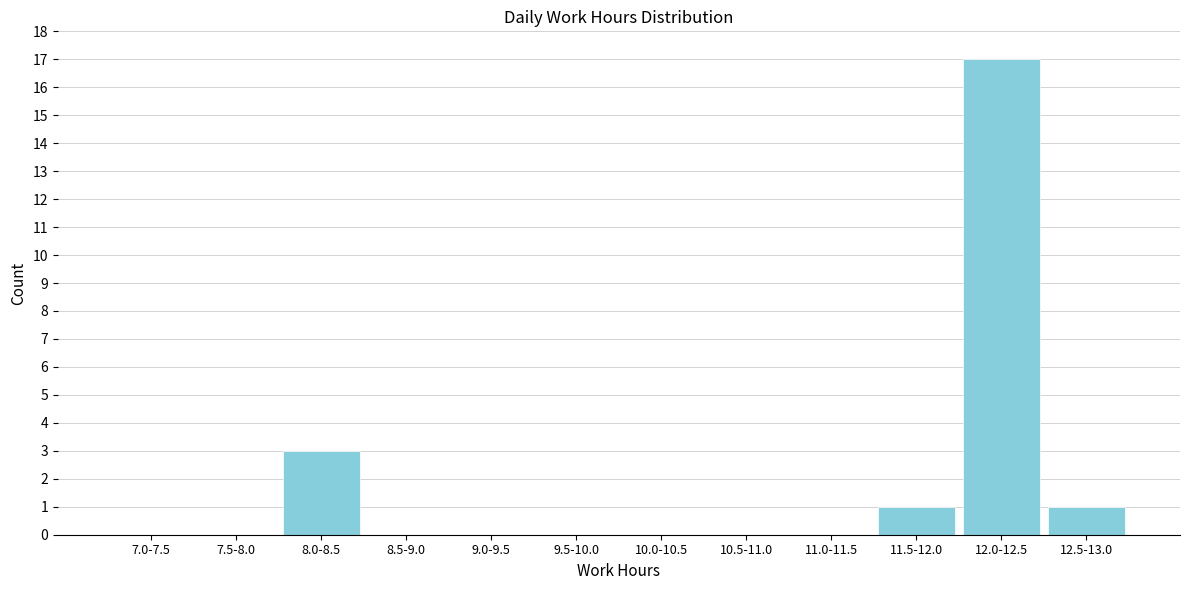

Reading left to right, extract all data points from this chart.

7.0-7.5=0	7.5-8.0=0	8.0-8.5=3	8.5-9.0=0	9.0-9.5=0	9.5-10.0=0	10.0-10.5=0	10.5-11.0=0	11.0-11.5=0	11.5-12.0=1	12.0-12.5=17	12.5-13.0=1